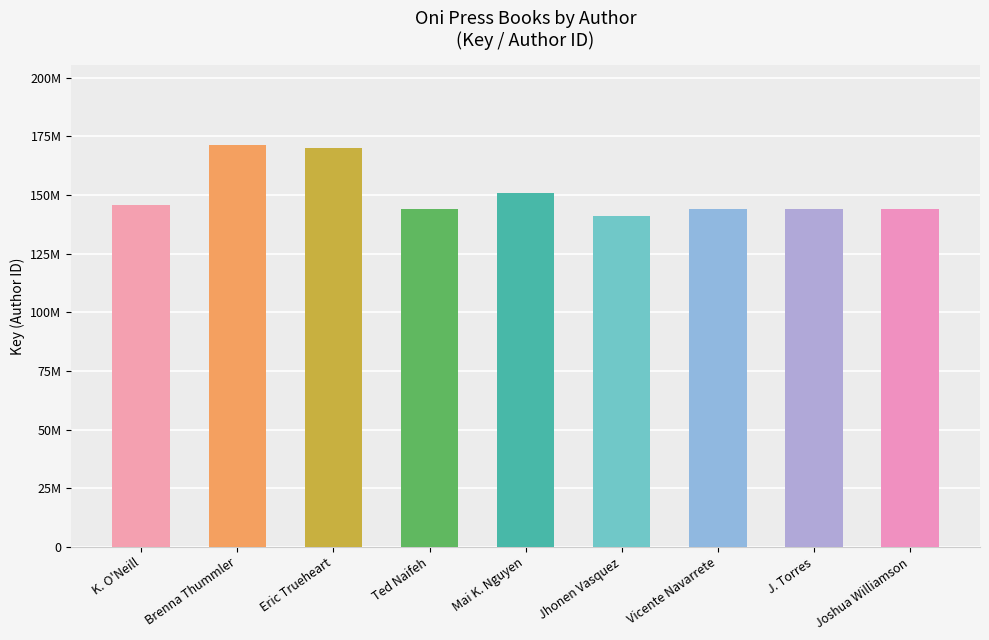

Rank the categories by value from lowest to highest.

Jhonen Vasquez, Ted Naifeh, J. Torres, Vicente Navarrete, Joshua Williamson, K. O'Neill, Mai K. Nguyen, Eric Trueheart, Brenna Thummler